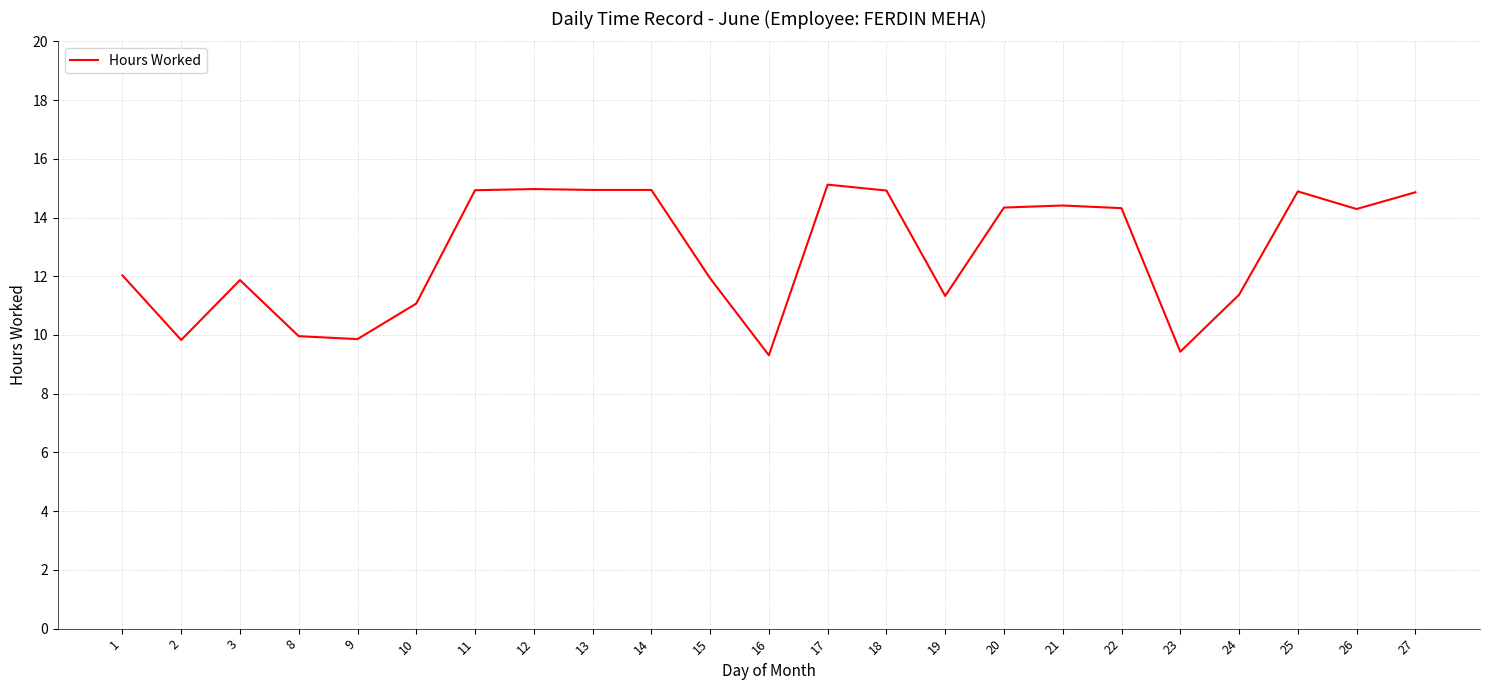

Where does the data first go above 14?

11